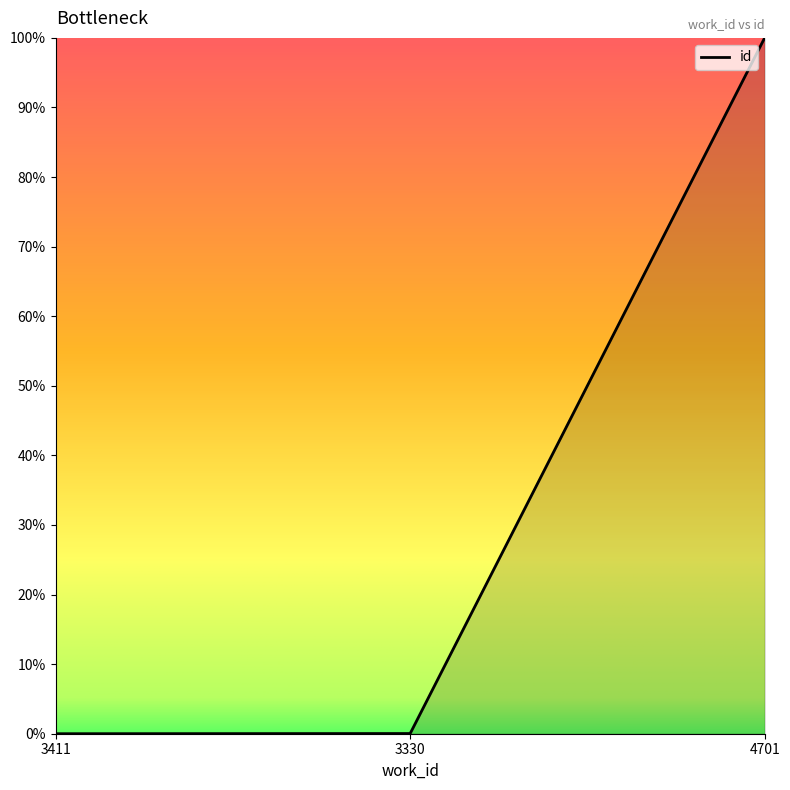

At which category does the chart reach its minimum across all series?

3411